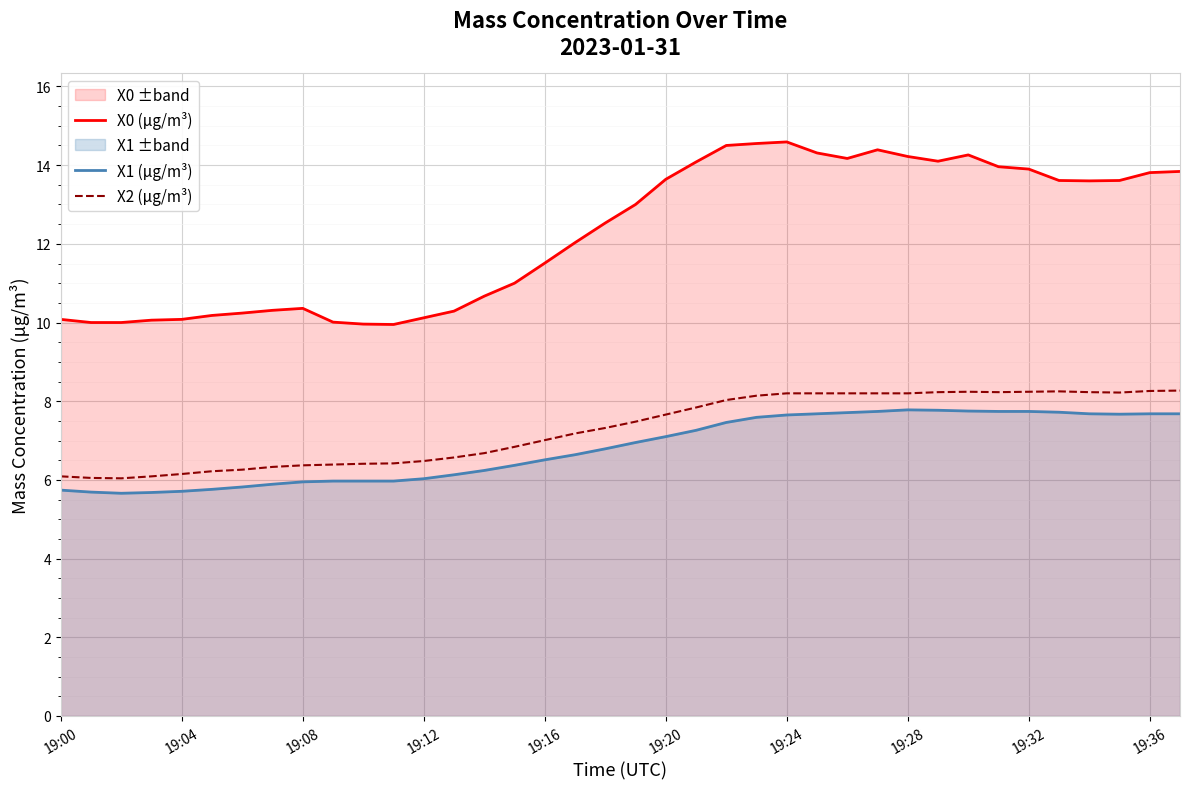

Rank the series at 25 from highest to lowest value.

X0 (μg/m³), X2 (μg/m³), X1 (μg/m³)